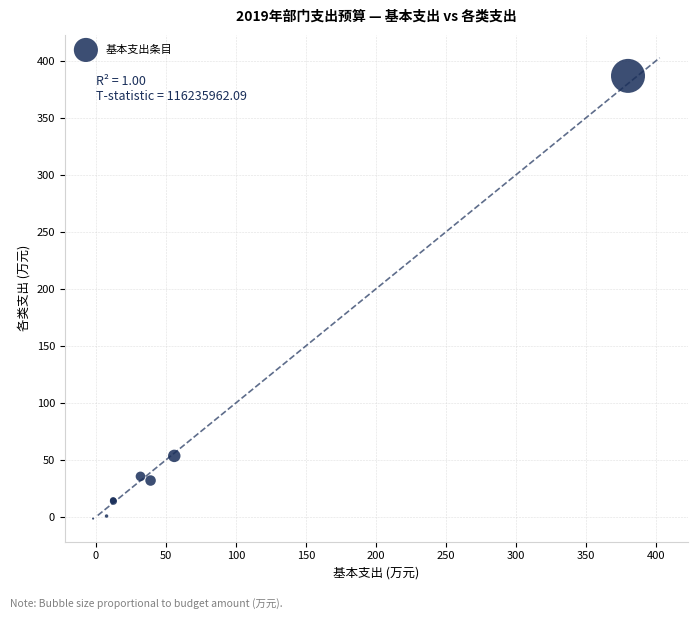

What Y value in the scatter plot is closest to 192?

53.6